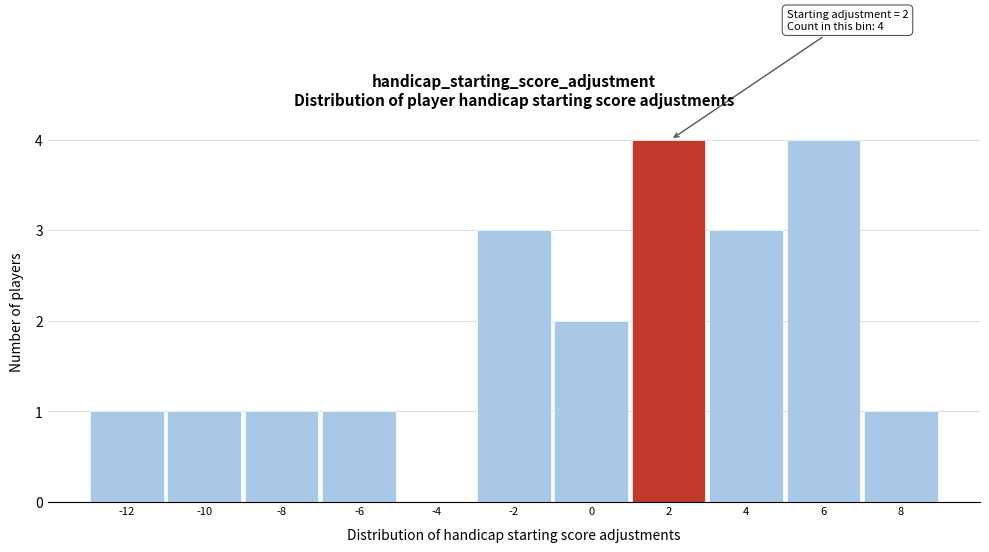

Reading right to left, transcribe all the data shown in this chart.

8=1	6=4	4=3	2=4	0=2	-2=3	-4=0	-6=1	-8=1	-10=1	-12=1